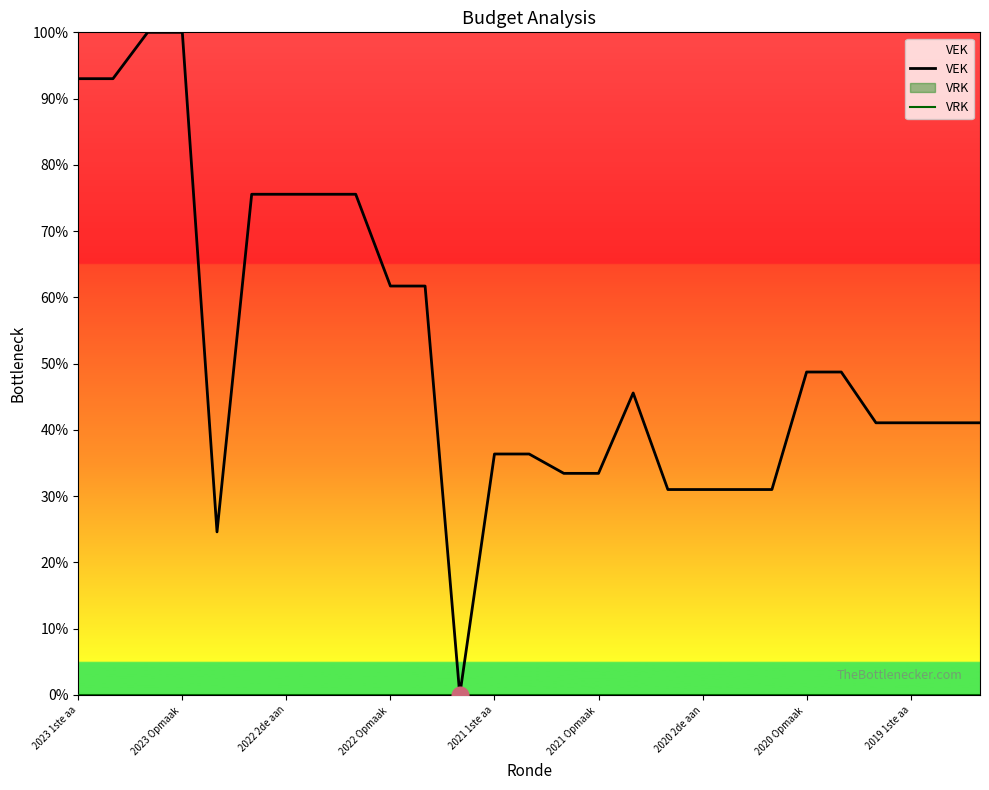

Which series has the widest spread of values?

VEK